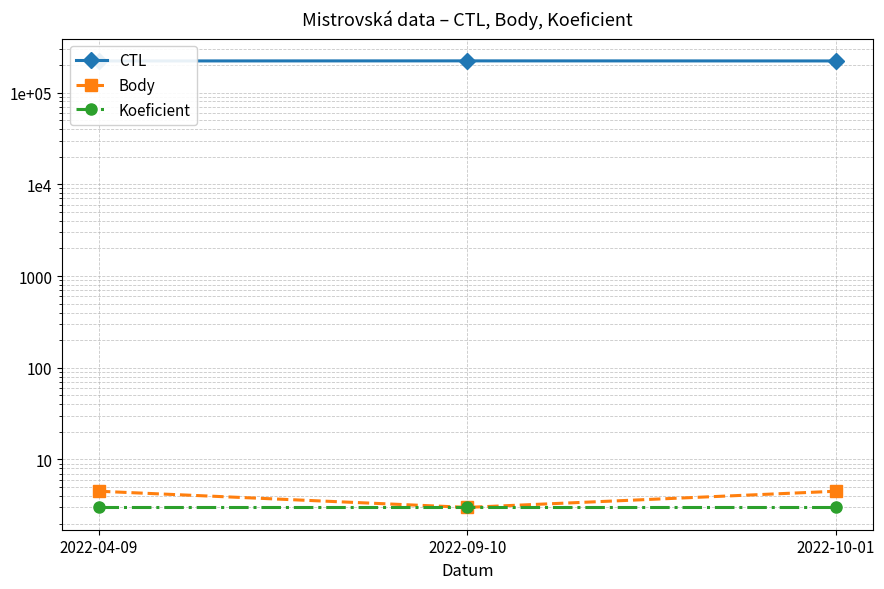

Where does the Body series first go above 4?

2022-04-09